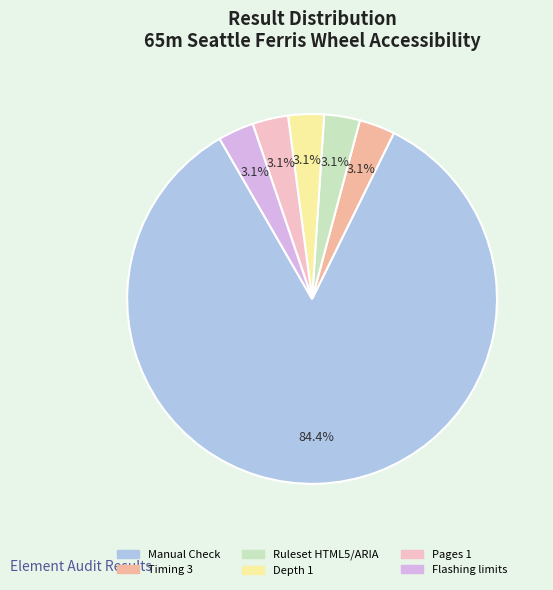

Count the number of slices in the pie.

6